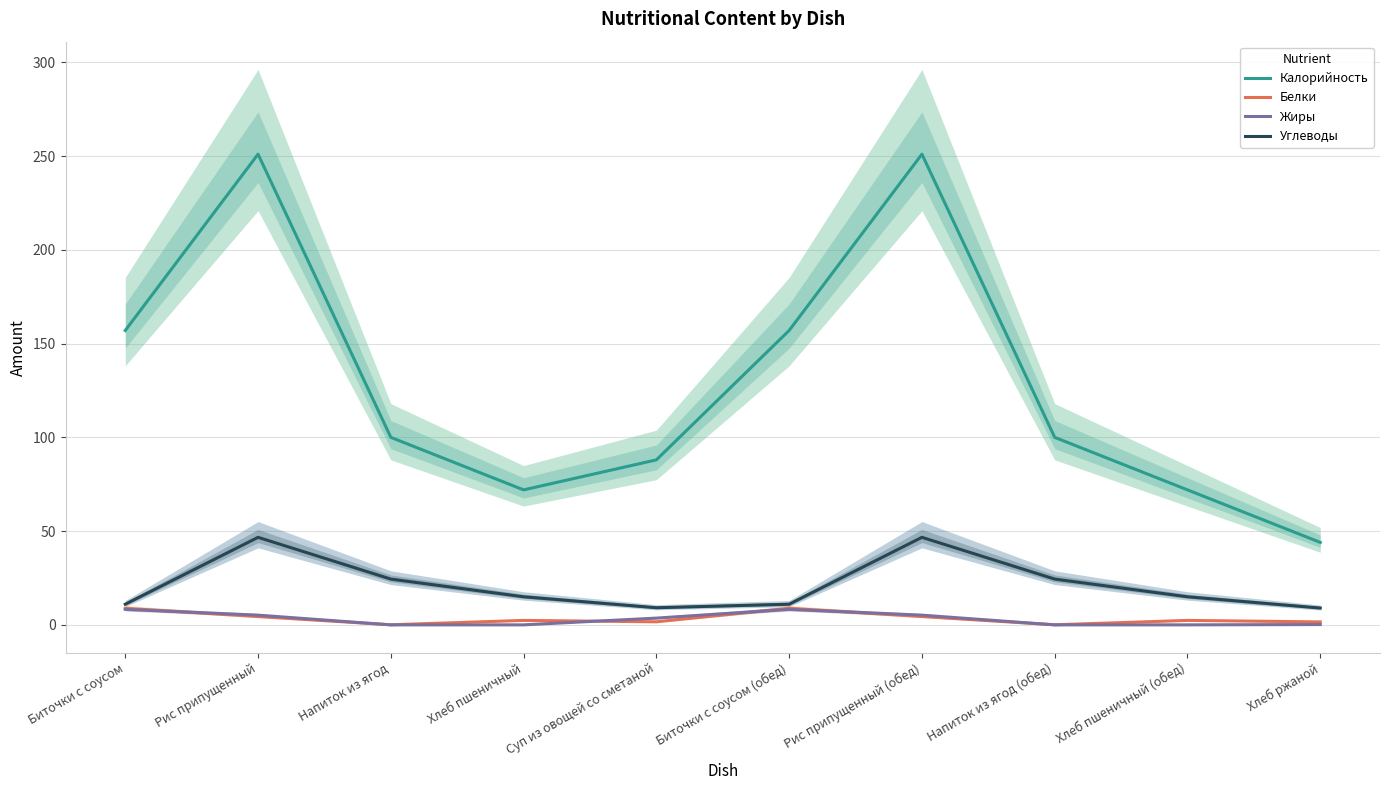

Between Рис припущенный (обед) and Хлеб пшеничный, which is larger?

Рис припущенный (обед)